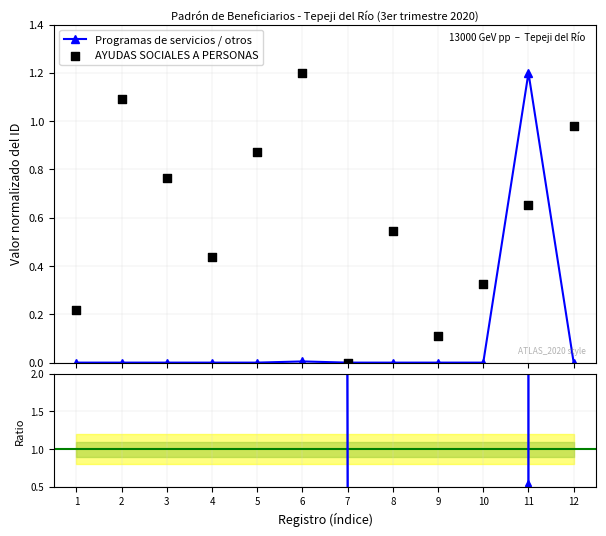

Which series contains the lowest Y value?

Programas de servicios / otros